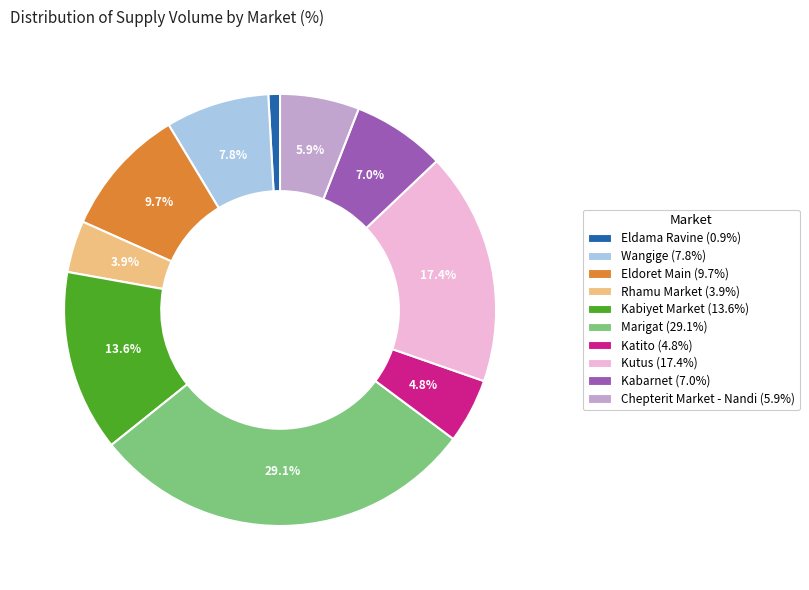

Is it true that Eldoret Main is 10% of the pie?

True